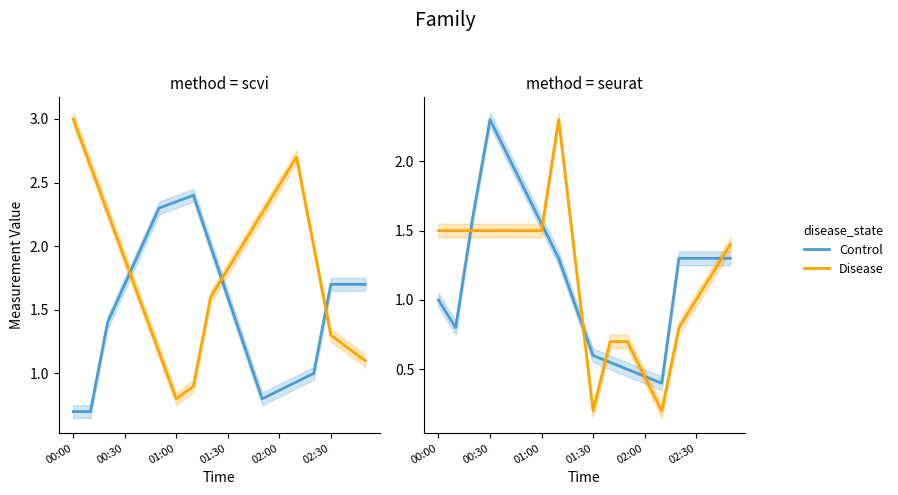

At how many categories does at least one series exceed 0?

18